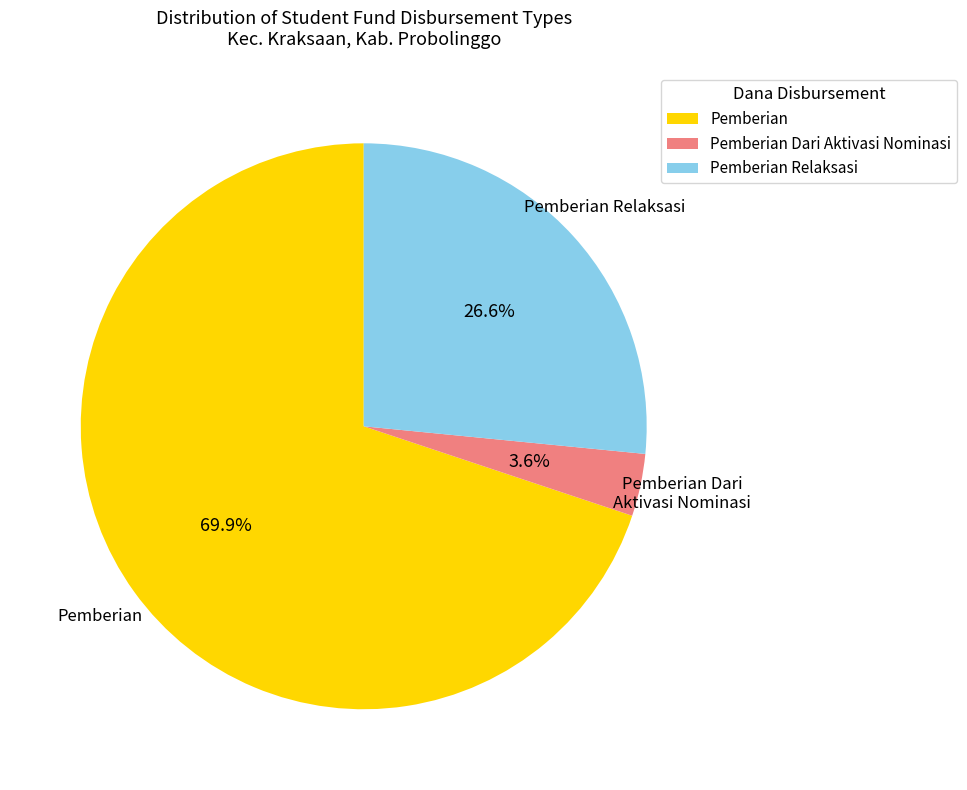

Rank the categories by value from highest to lowest.

Pemberian, Pemberian Relaksasi, Pemberian Dari Aktivasi Nominasi